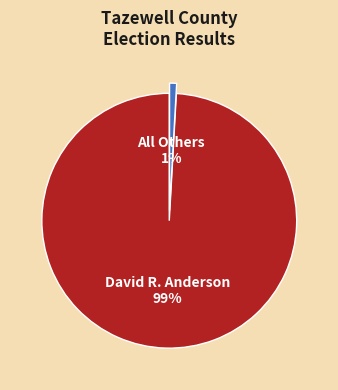

To the nearest percent, what is the average slice percentage?

50%